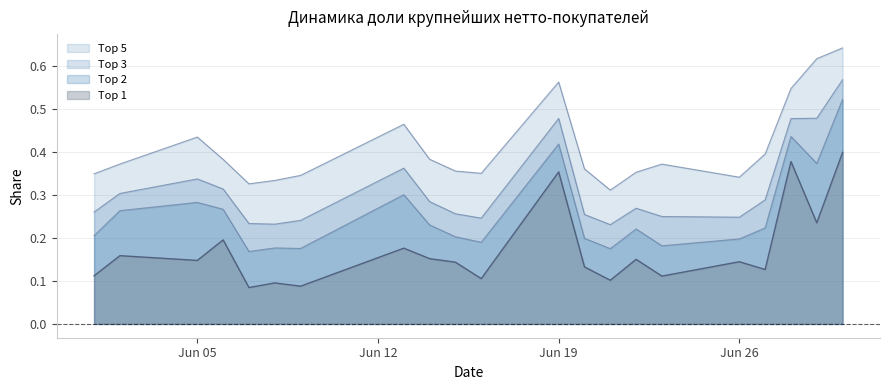

The Top 5 series shows 0.3 at 2023-06-13. True or false?

False